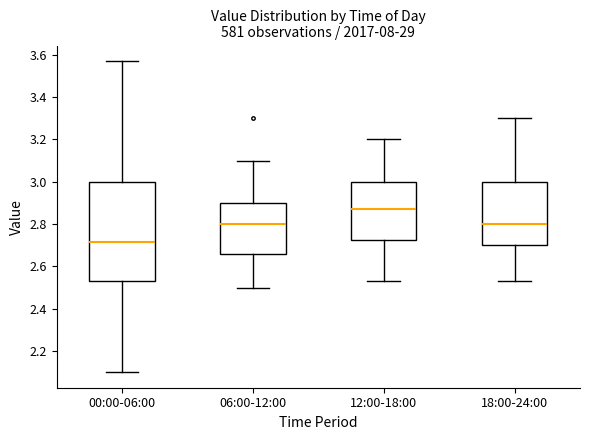

Comparing the boxes themselves (not the whiskers), which one is the tallest?

00:00-06:00